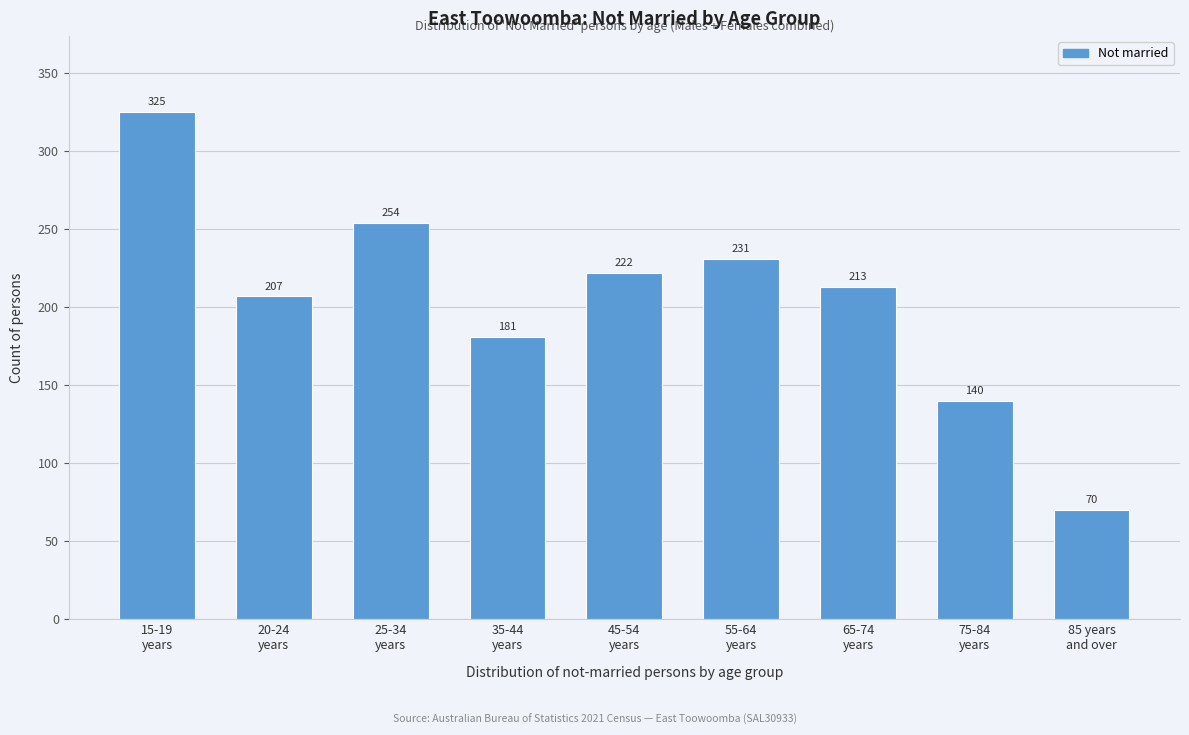

Reading left to right, what are all the values shown in this chart?

325	207	254	181	222	231	213	140	70